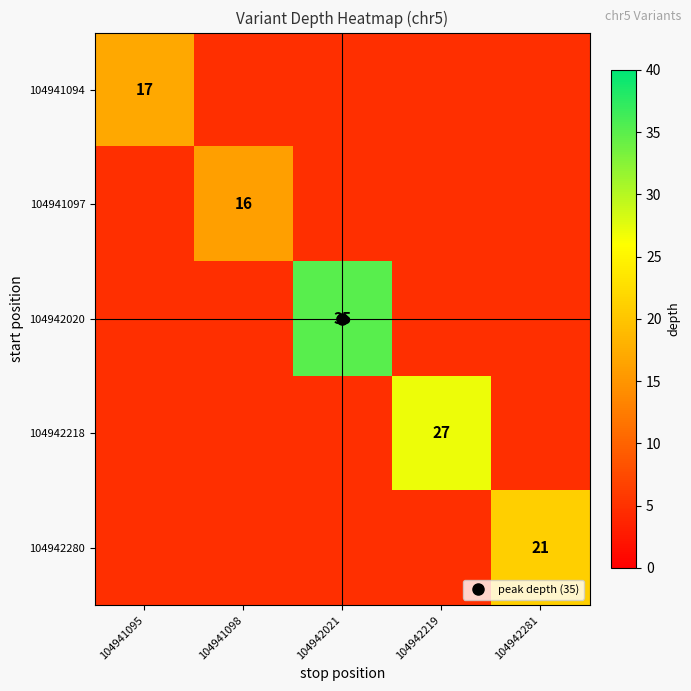

What is the smallest value displayed?

4.8